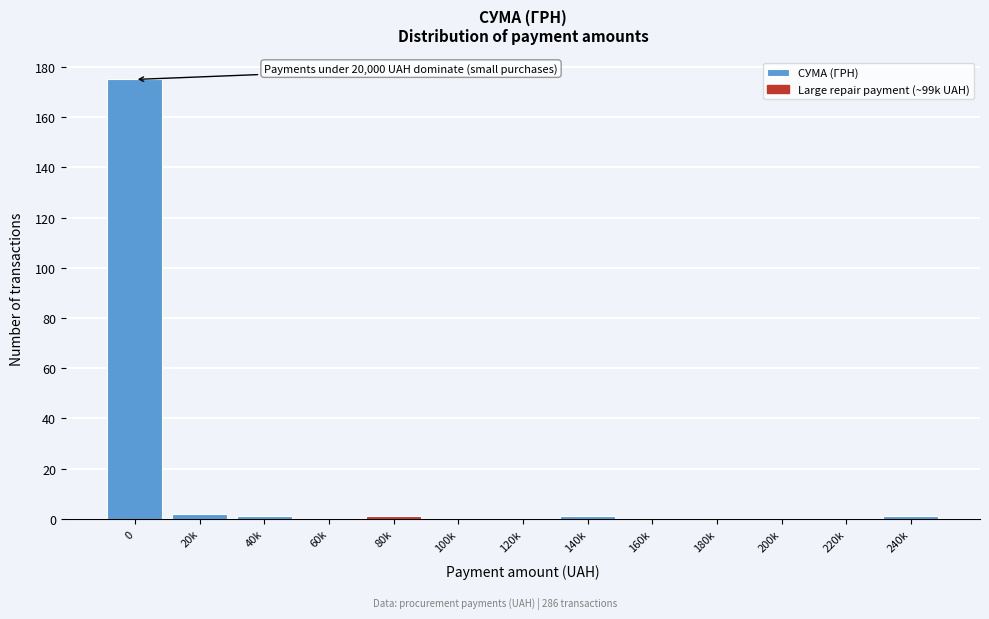

Reading left to right, extract all data points from this chart.

0=175	20k=2	40k=1	60k=0	80k=1	100k=0	120k=0	140k=1	160k=0	180k=0	200k=0	220k=0	240k=1